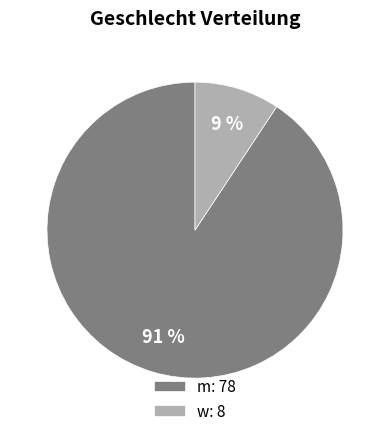

How many slices are in this pie chart?

2